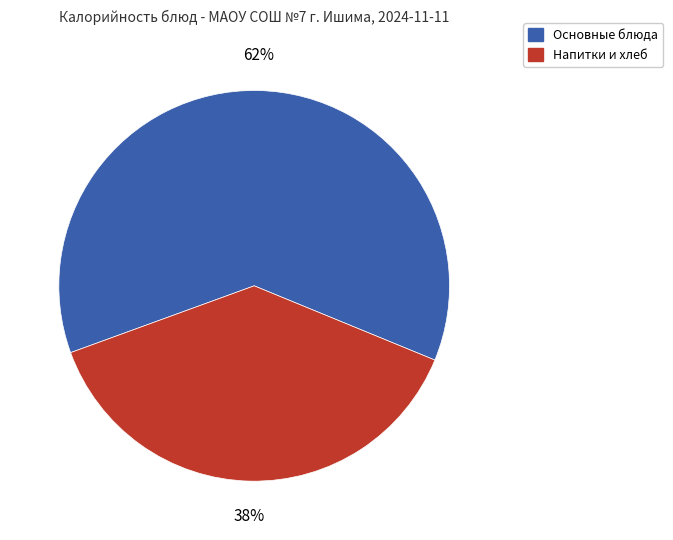

Is there any slice that represents more than half of the pie?

Yes